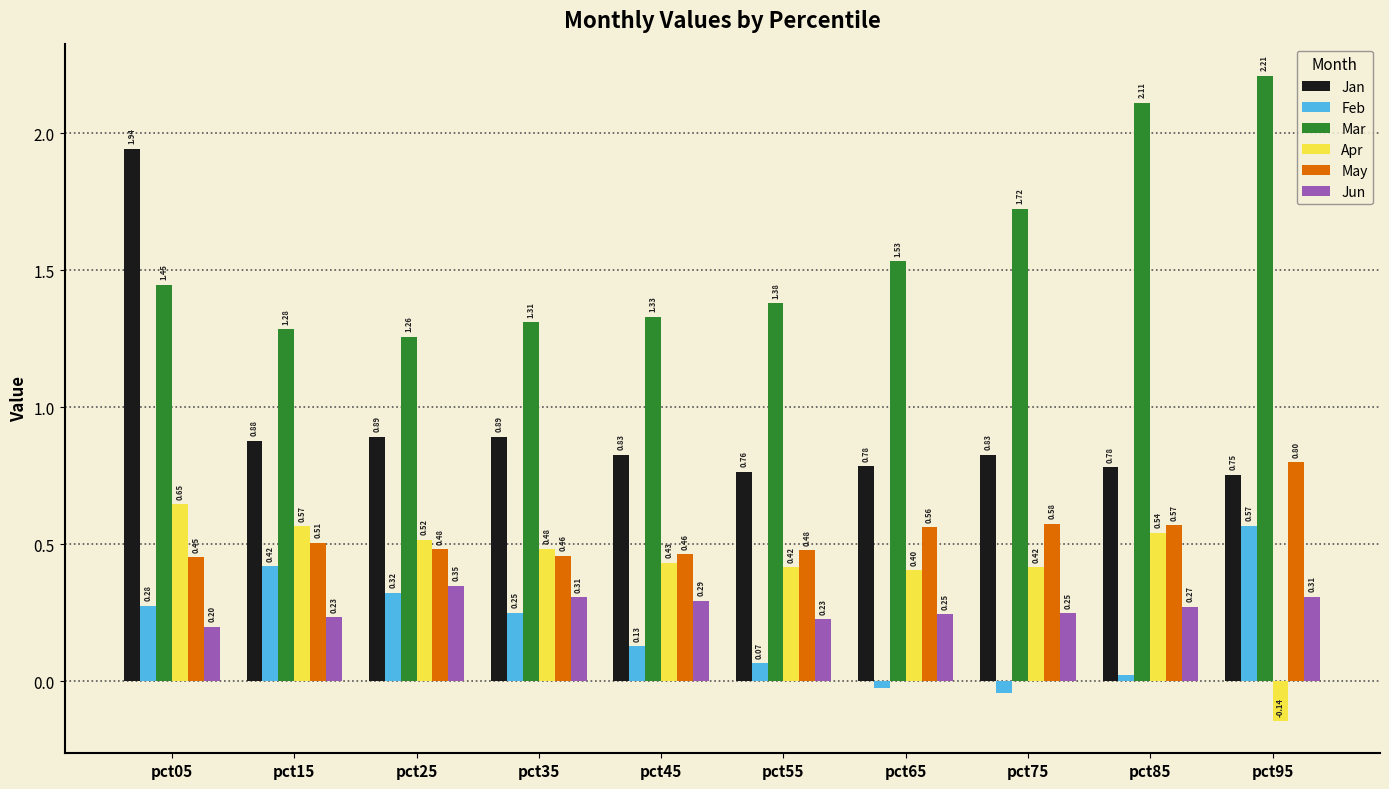

Is it true that Jan equals 1.5 at pct75?

False